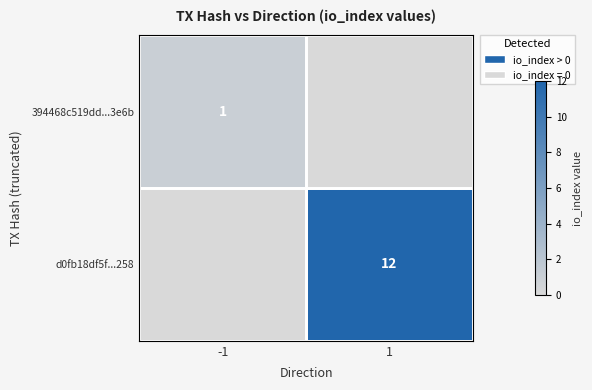

True or false: d0fb18df5f...258 has a value of 12 at 1.

True